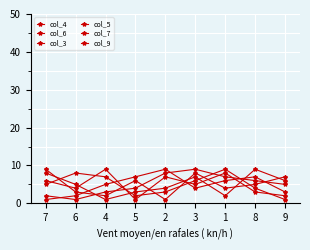

At which category does col_3 reach its first local valley?

3